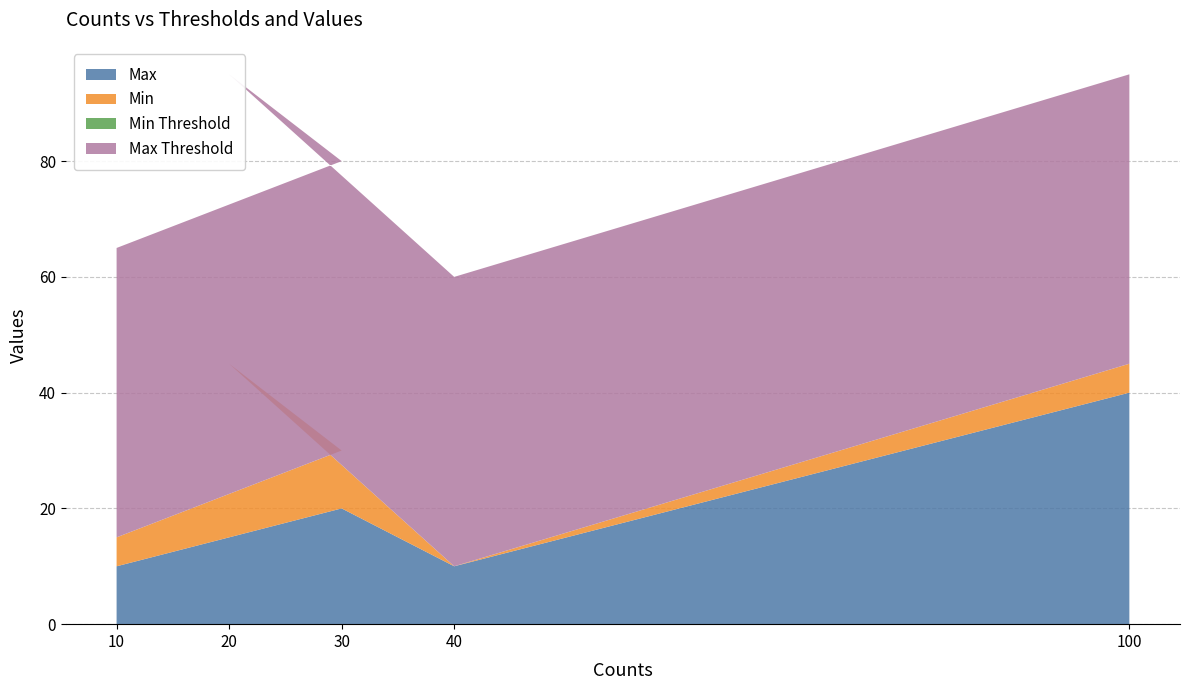

Reading right to left, list all the values displayed in this chart.

Max: 100=40	40=10	20=30	30=20	10=10
Min: 100=5	40=0	20=15	30=10	10=5
Min Threshold: 100=0	40=0	20=0	30=0	10=0
Max Threshold: 100=50	40=50	20=50	30=50	10=50